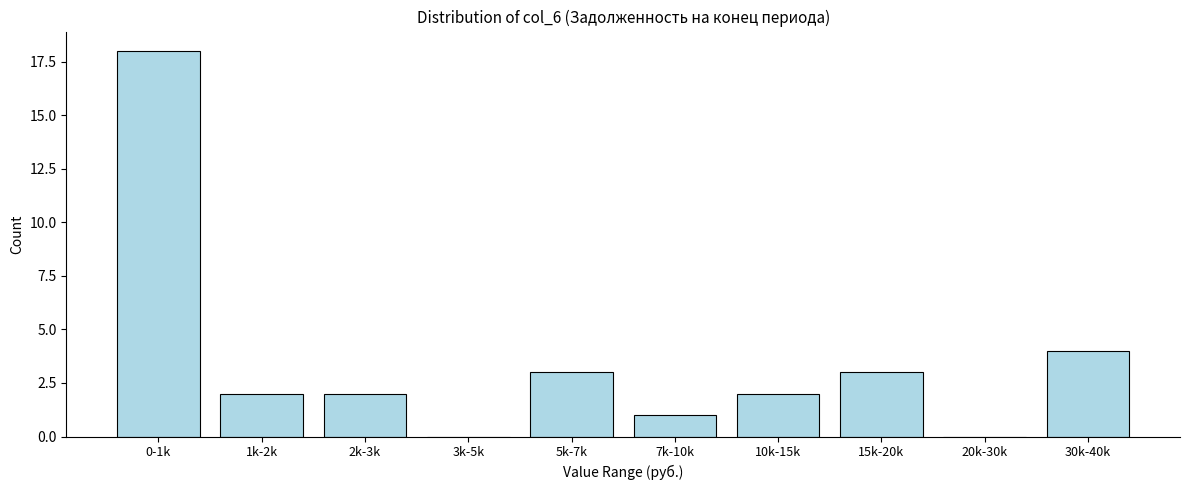

Reading right to left, list all the values displayed in this chart.

30k-40k=4	20k-30k=0	15k-20k=3	10k-15k=2	7k-10k=1	5k-7k=3	3k-5k=0	2k-3k=2	1k-2k=2	0-1k=18